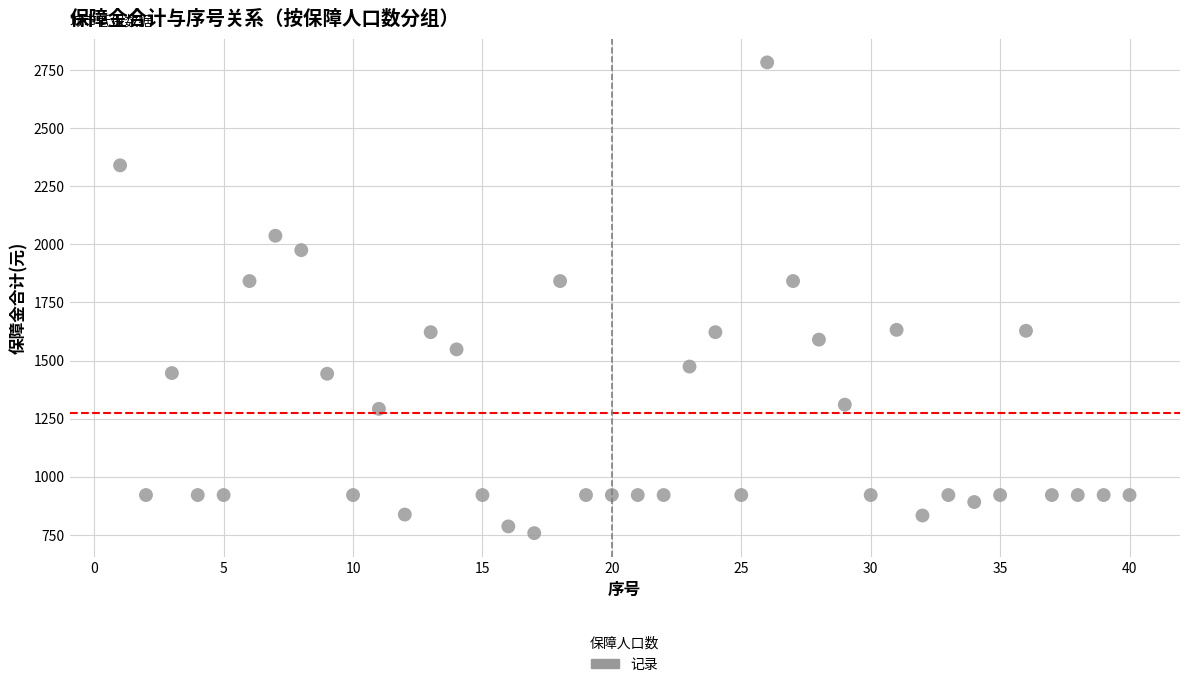

What is the range of Y values (max minus min)?

2026